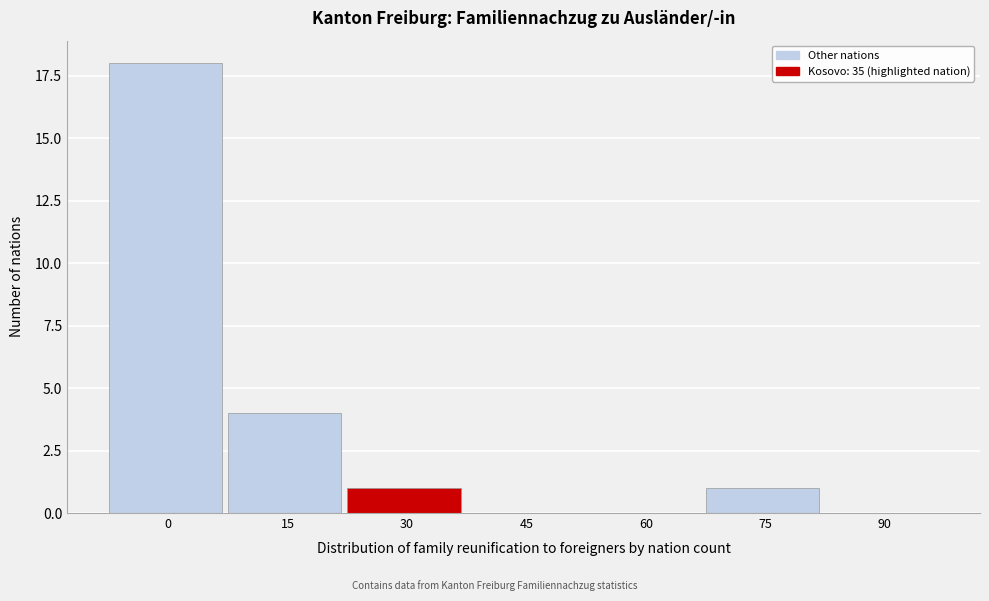

Reading left to right, transcribe all the data shown in this chart.

0=18	15=4	30=1	45=0	60=0	75=1	90=0